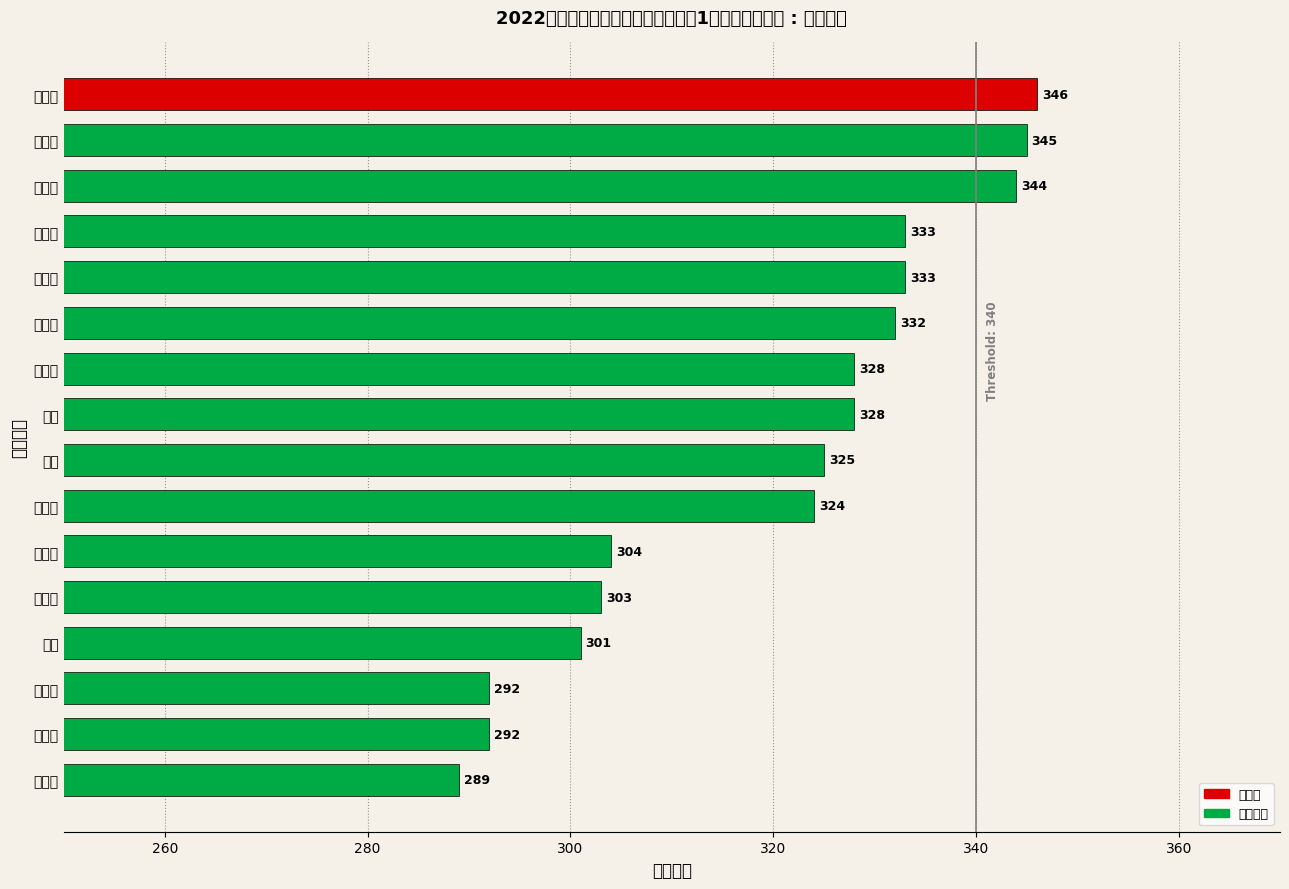

Where is the data nearest to the value 317?

付国君